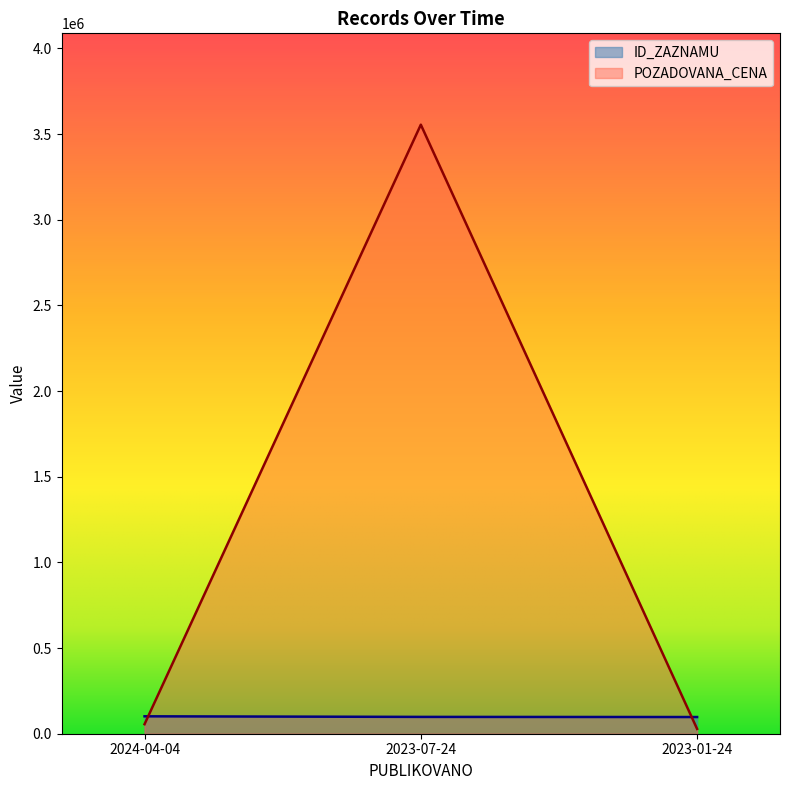

Where is ID_ZAZNAMU nearest to the value 99518?

2023-07-24